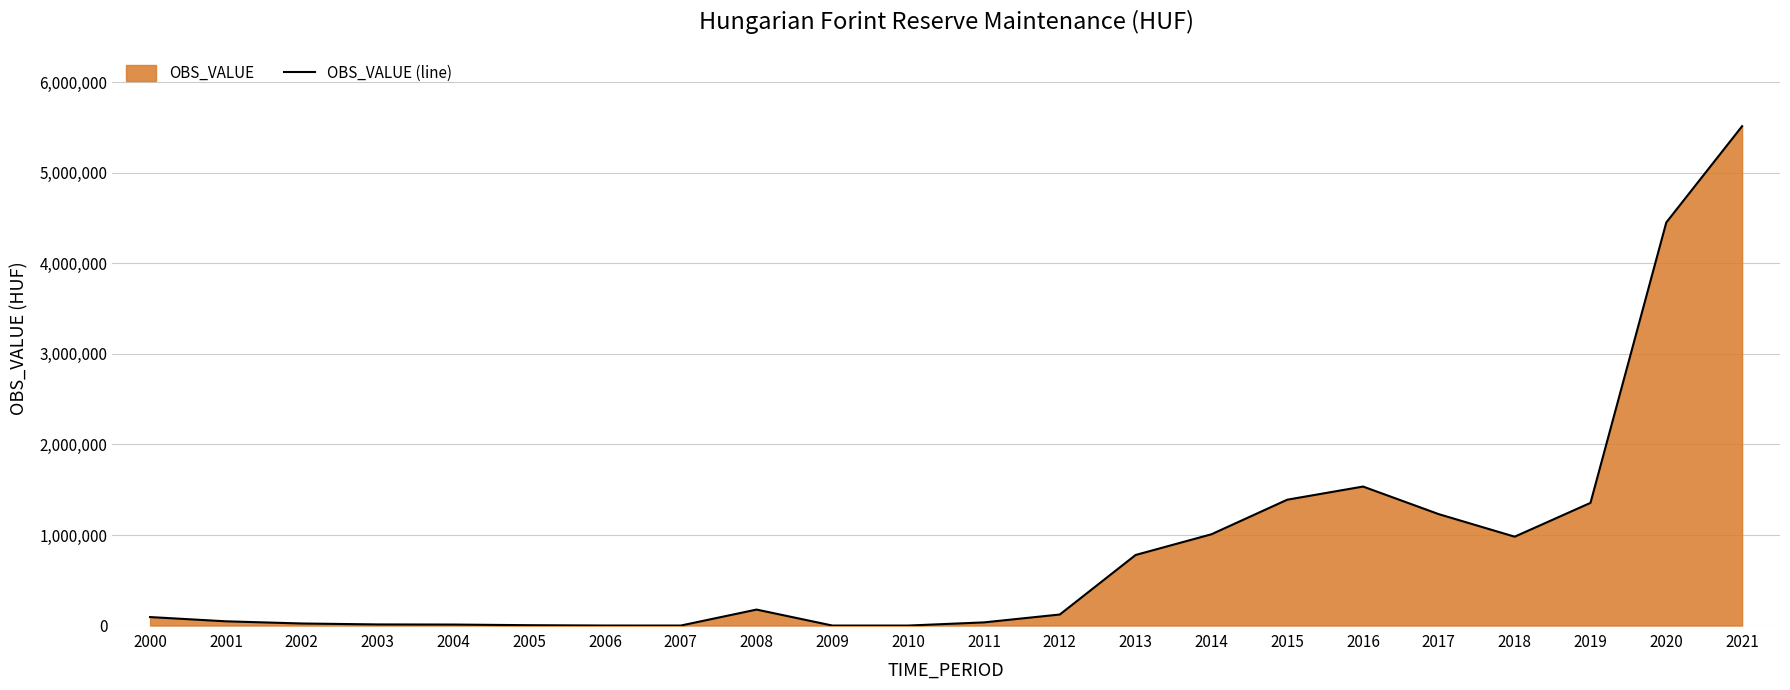

Which has a higher value, 2018 or 2000?

2018